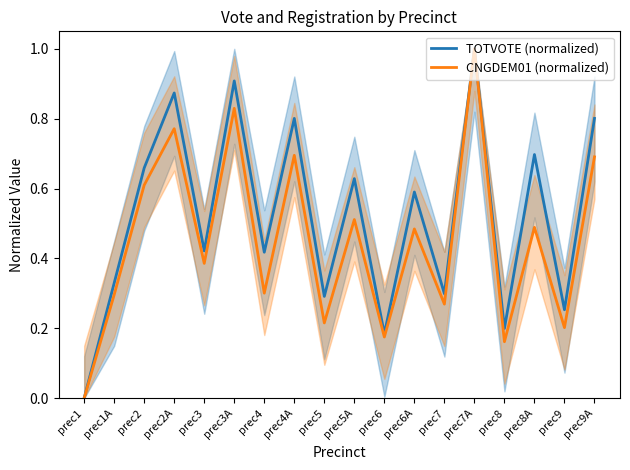

True or false: TOTVOTE (normalized) has a value of 0.4 at prec1.

False